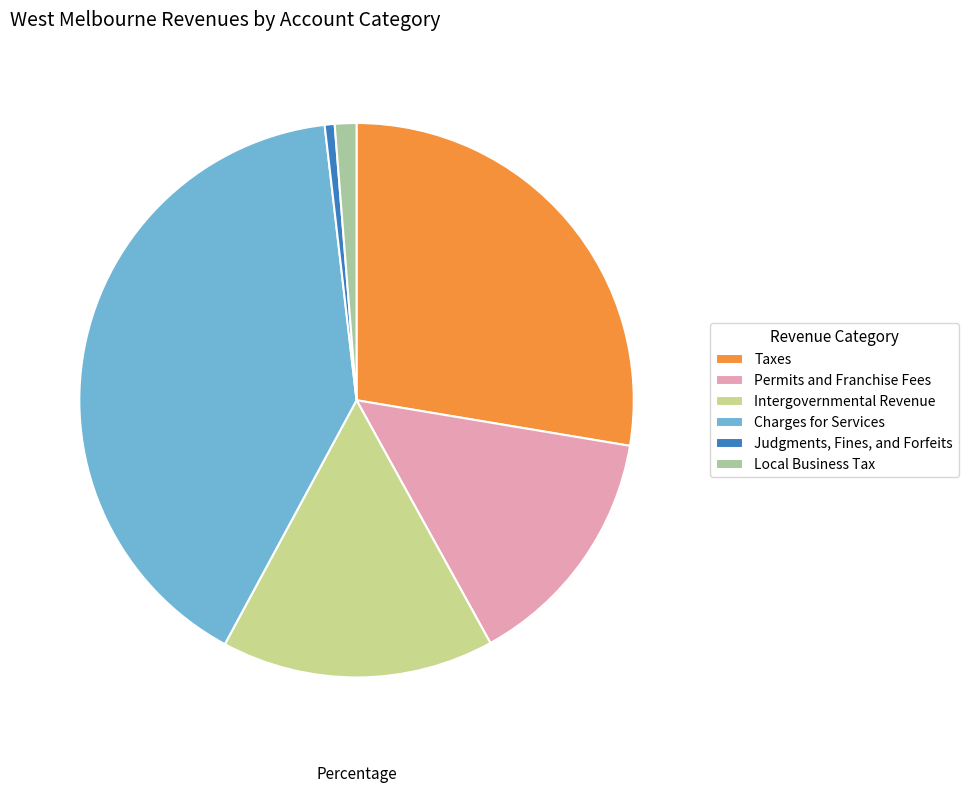

What is the largest slice in the pie chart?

Charges for Services